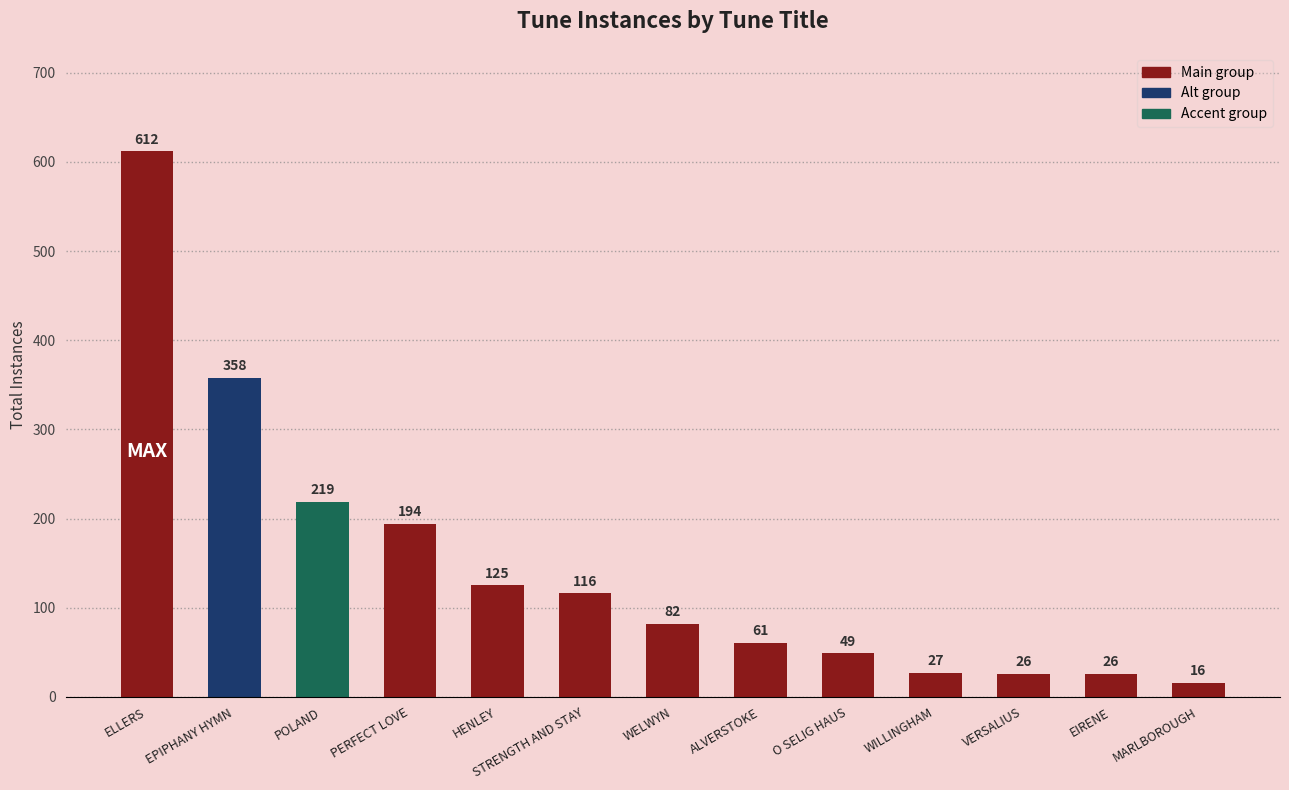

What is the sum of the values at VERSALIUS and O SELIG HAUS?

75